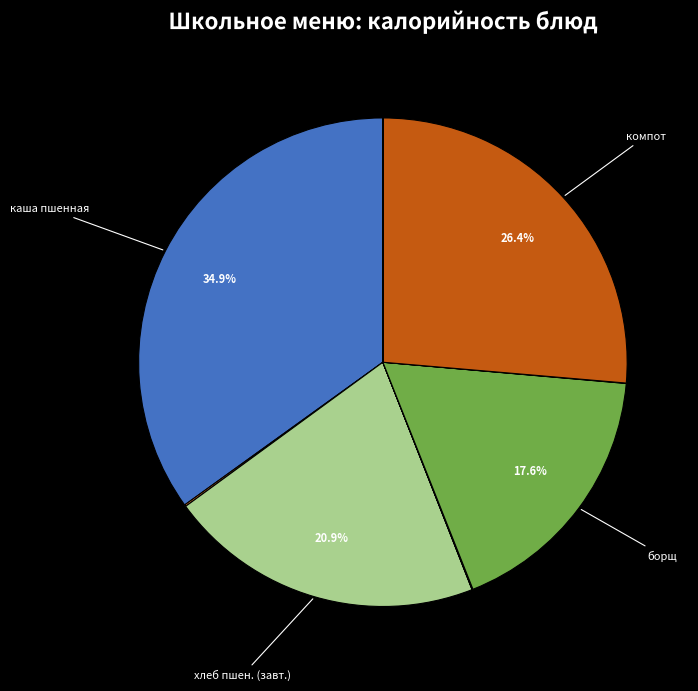

Is there any slice that represents more than half of the pie?

No